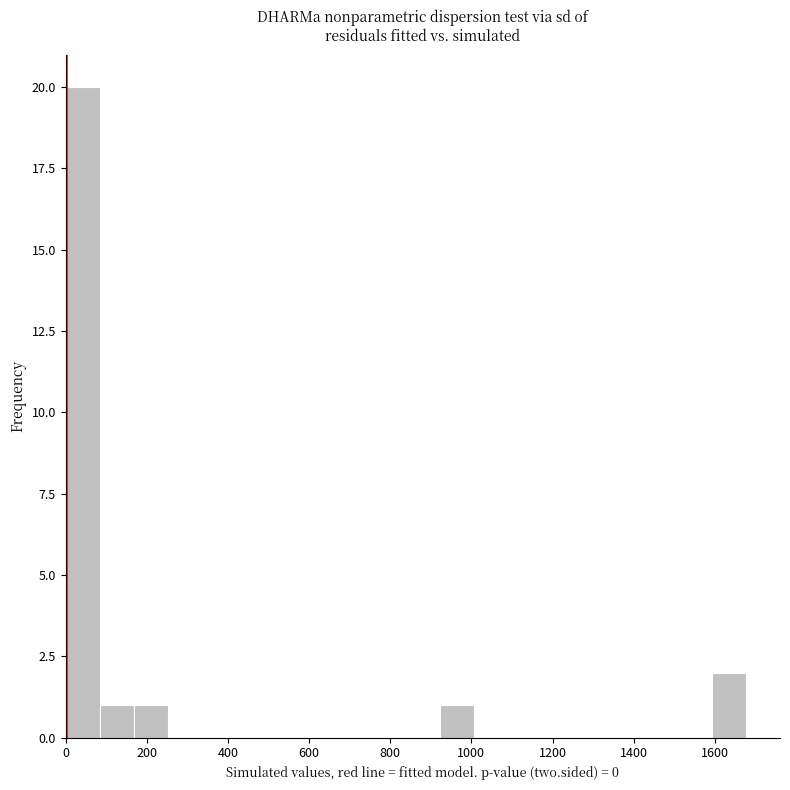

How tall is the bar that spans 920 to 1000 on the x-axis? Neither the bar edges nor the heights are printed on the chart, so give them approximately, as read against the axes.

1